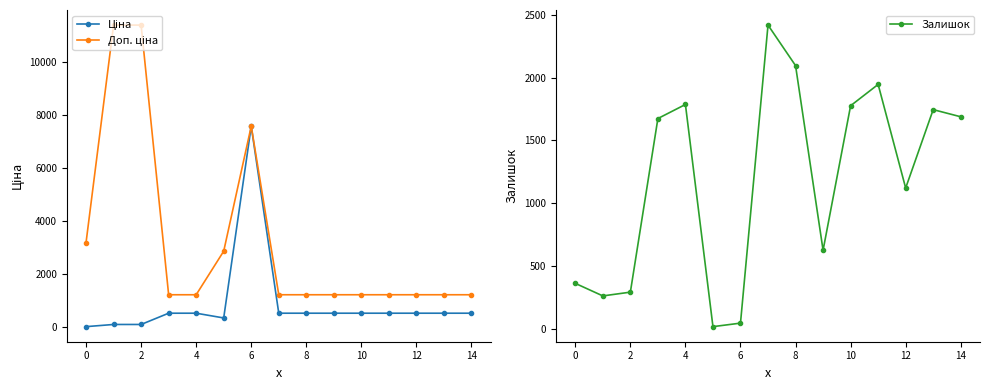

How many lines are shown in the chart?

3